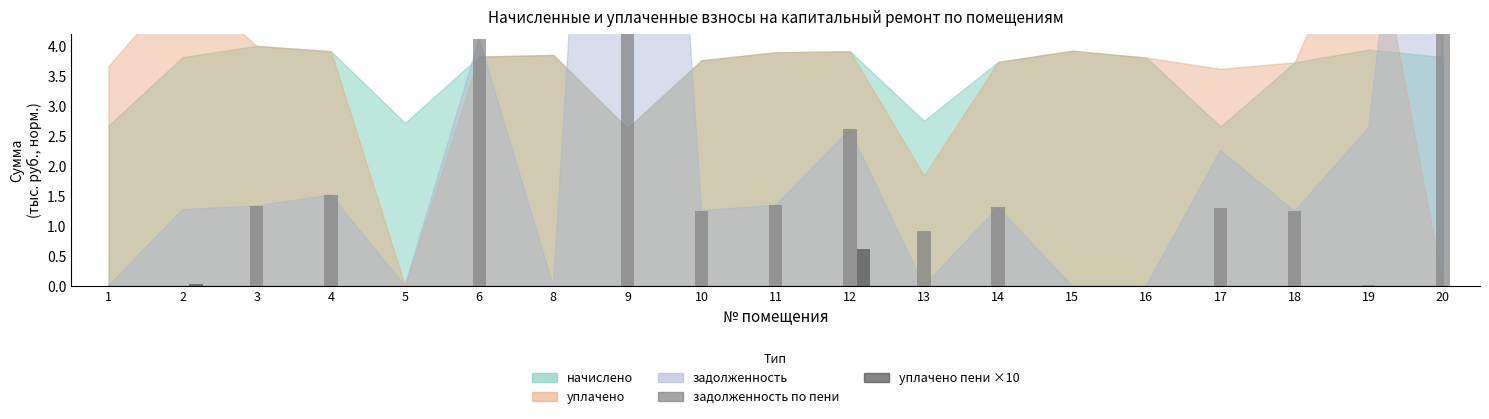

True or false: уплачено пени ×10 has a value of -0.4 at 5.

False